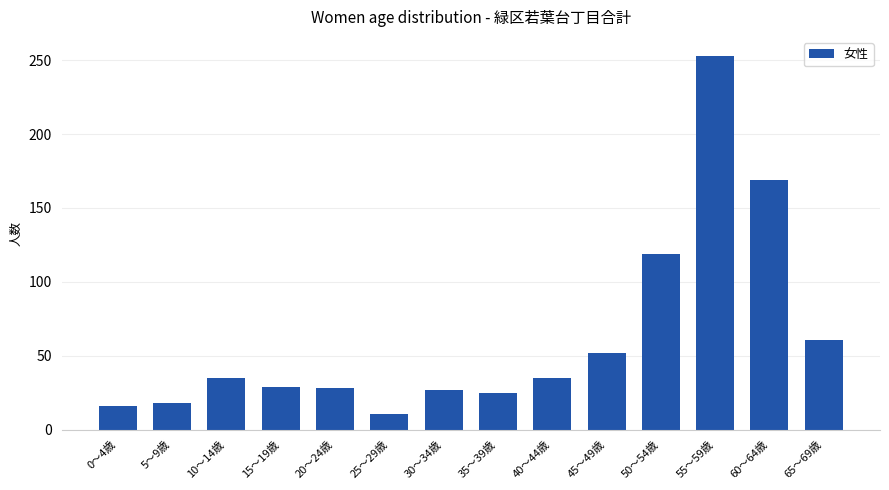

Count the number of categories in the chart.

14